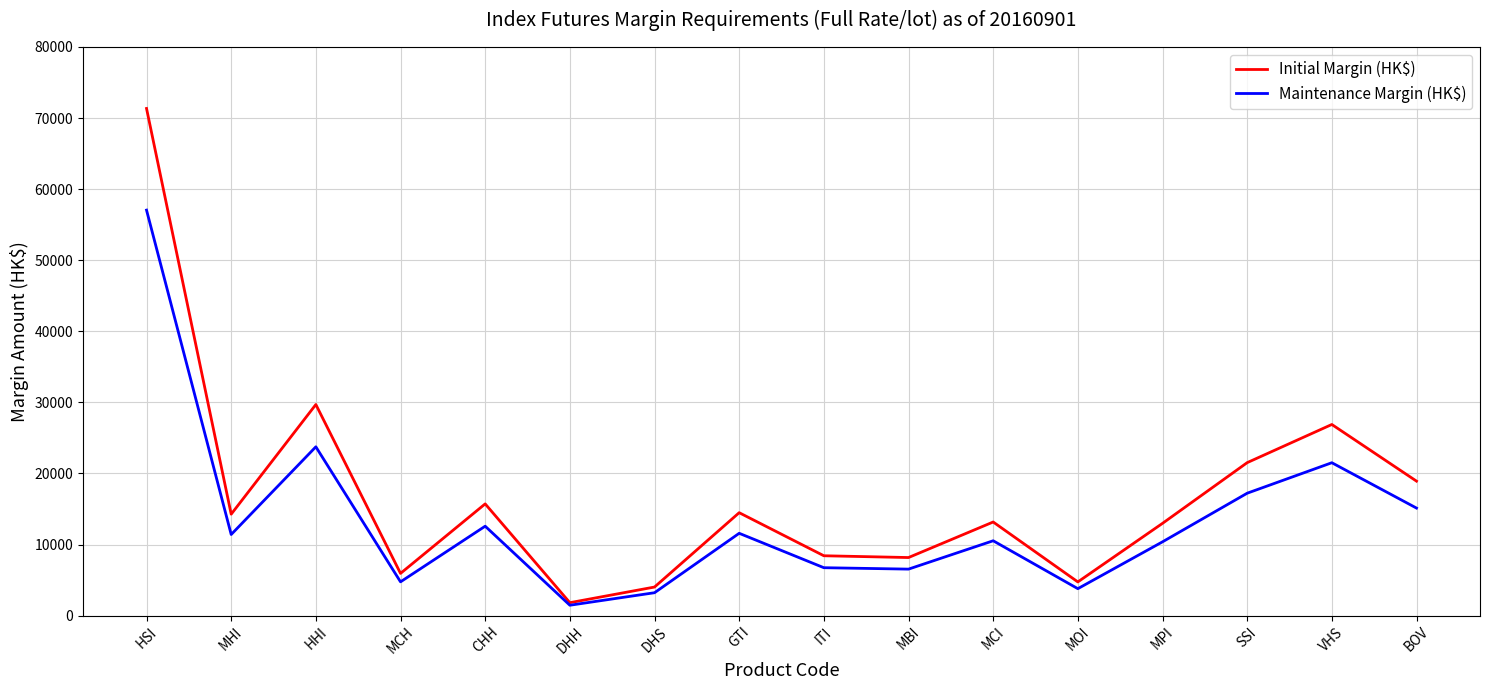

The value of Maintenance Margin (HK$) at CHH is 17781. True or false?

False